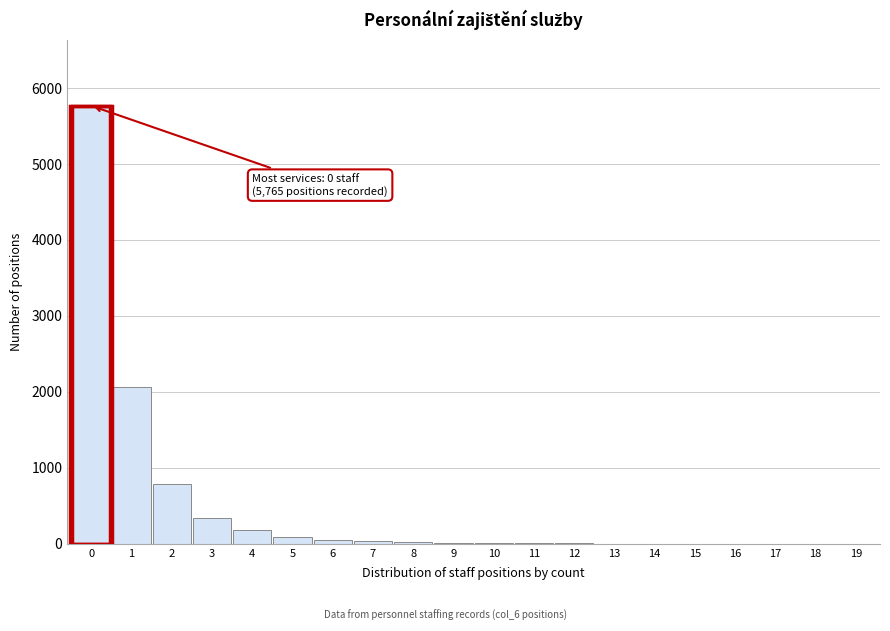

What is the maximum value shown in the chart?

5765